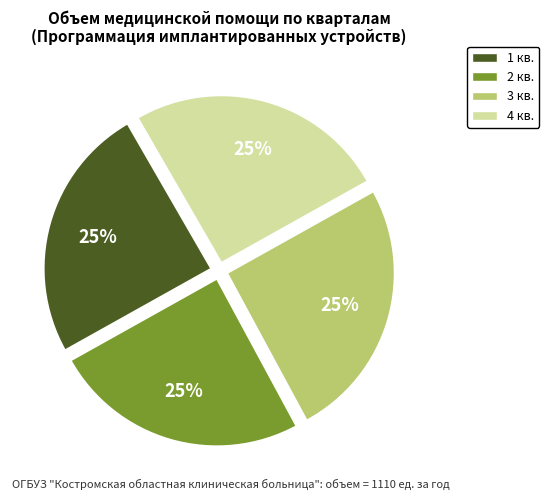

How many segments does this pie chart have?

4